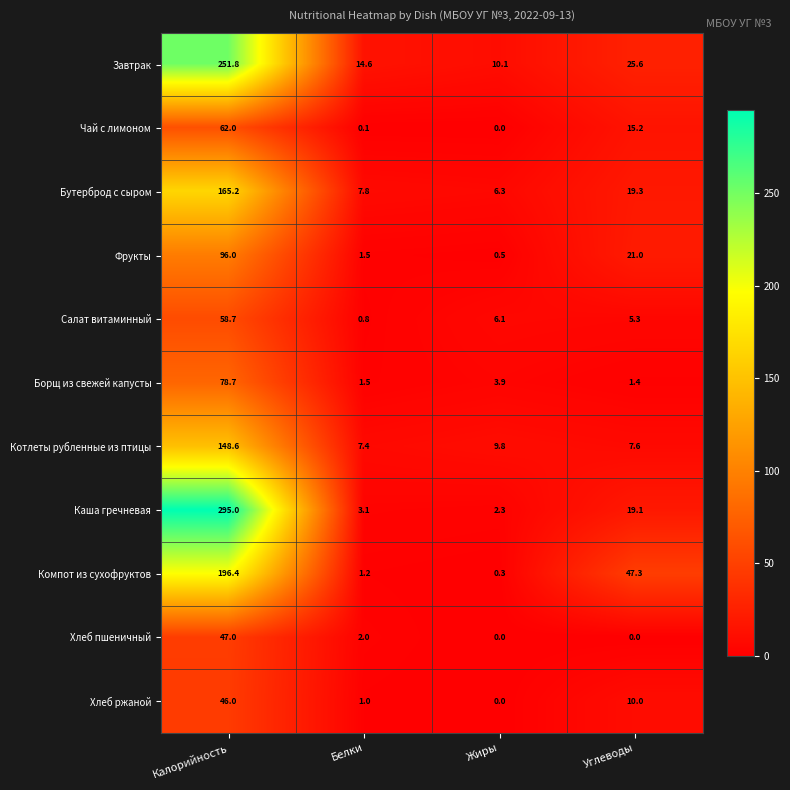

How many distinct data groups are displayed?

11